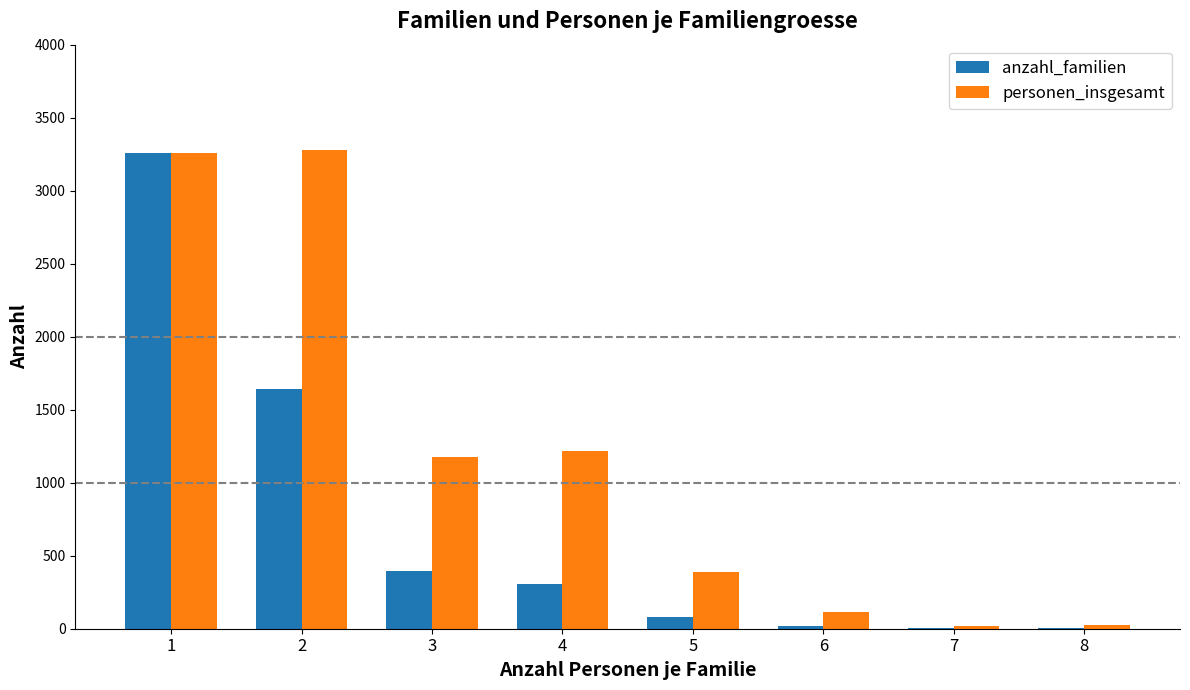

How many categories are shown in the chart?

8